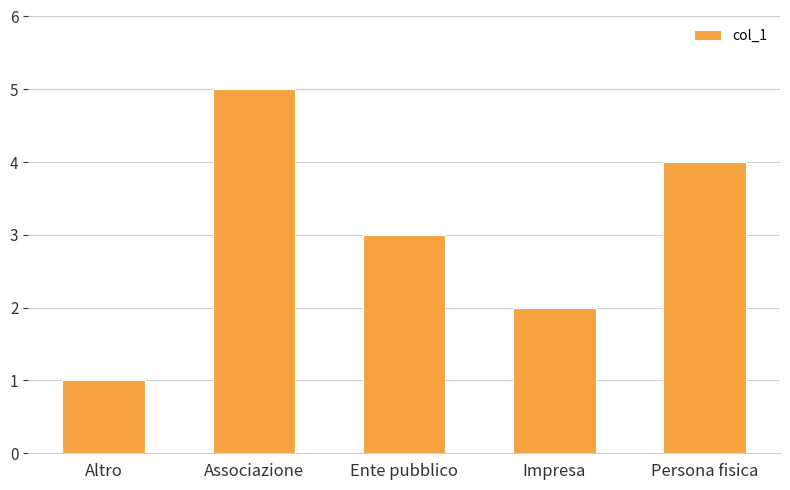

What is the label of the 2nd bar from the right?

Impresa